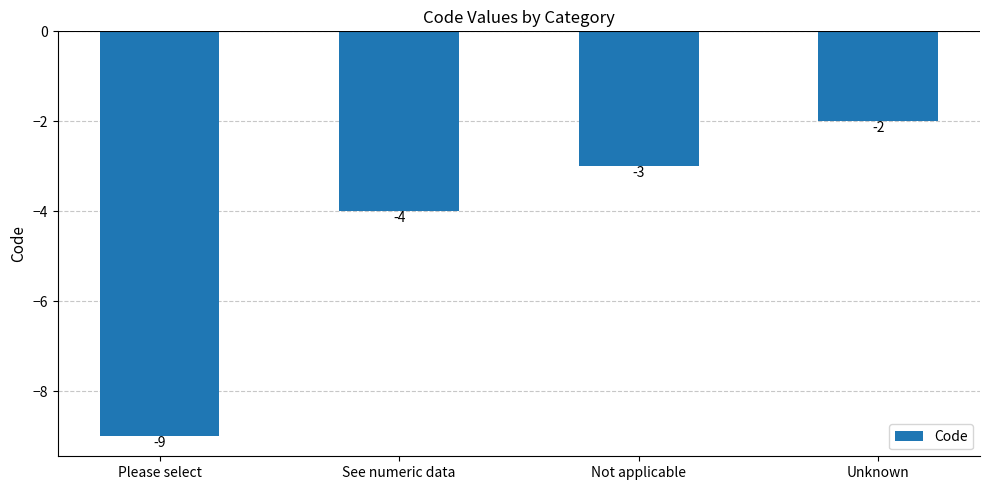

What is the smallest value displayed?

-9